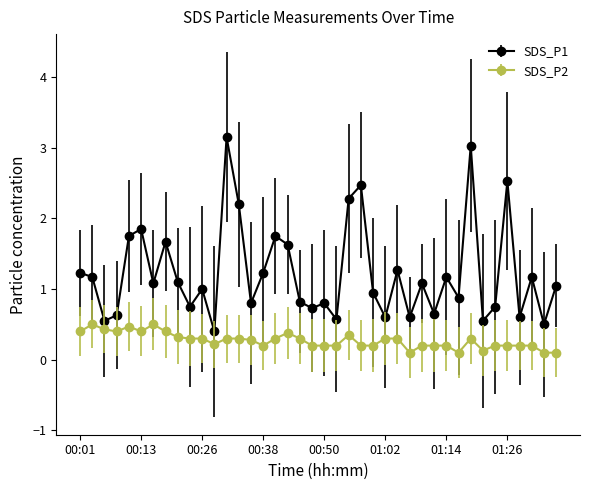

What is the minimum value for SDS_P1?

0.4